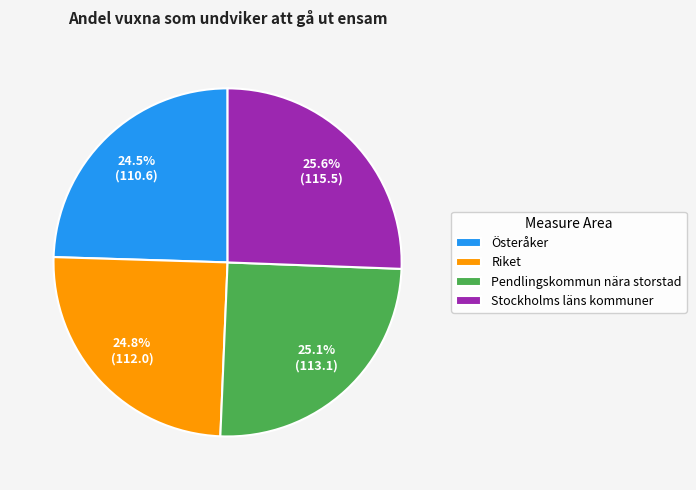

Between Österåker and Pendlingskommun nära storstad, which is larger?

Pendlingskommun nära storstad